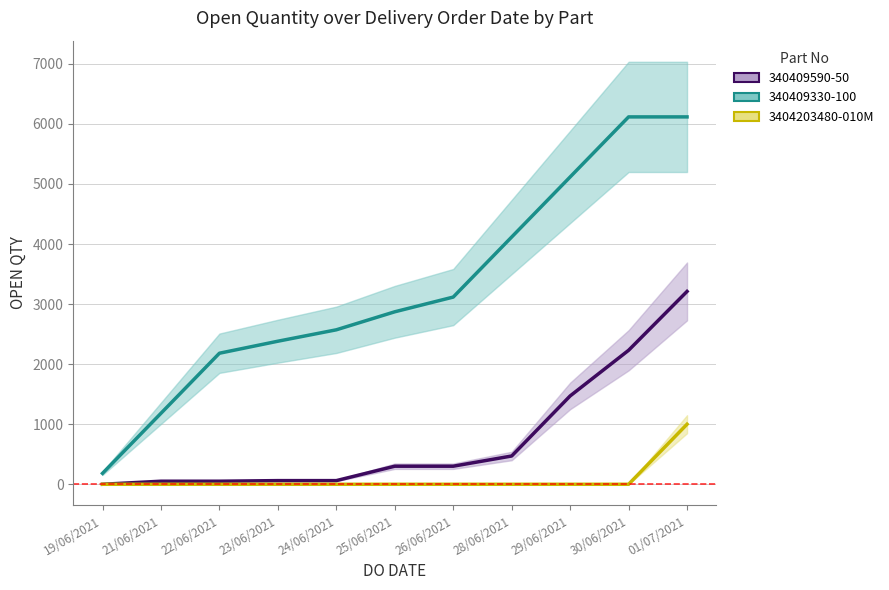

Reading left to right, what are all the values shown in this chart?

19/06/2021=0	21/06/2021=0	22/06/2021=0	23/06/2021=0	24/06/2021=0	25/06/2021=0	26/06/2021=0	28/06/2021=0	29/06/2021=0	30/06/2021=0	01/07/2021=1000